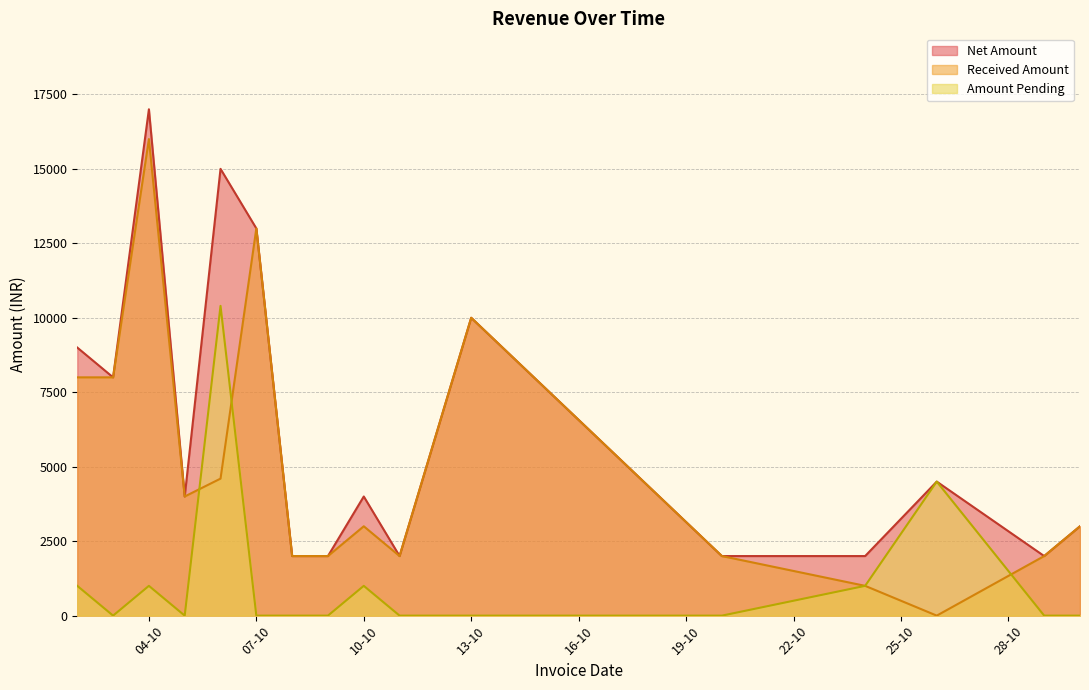

The value of Received Amount at 10-10 is 3000. True or false?

True